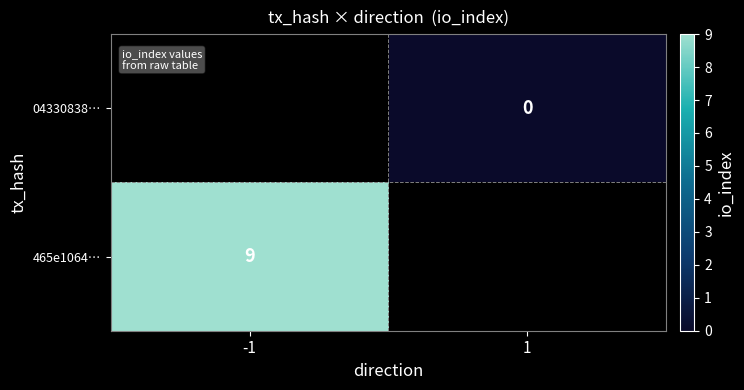

Count the number of categories in the chart.

2